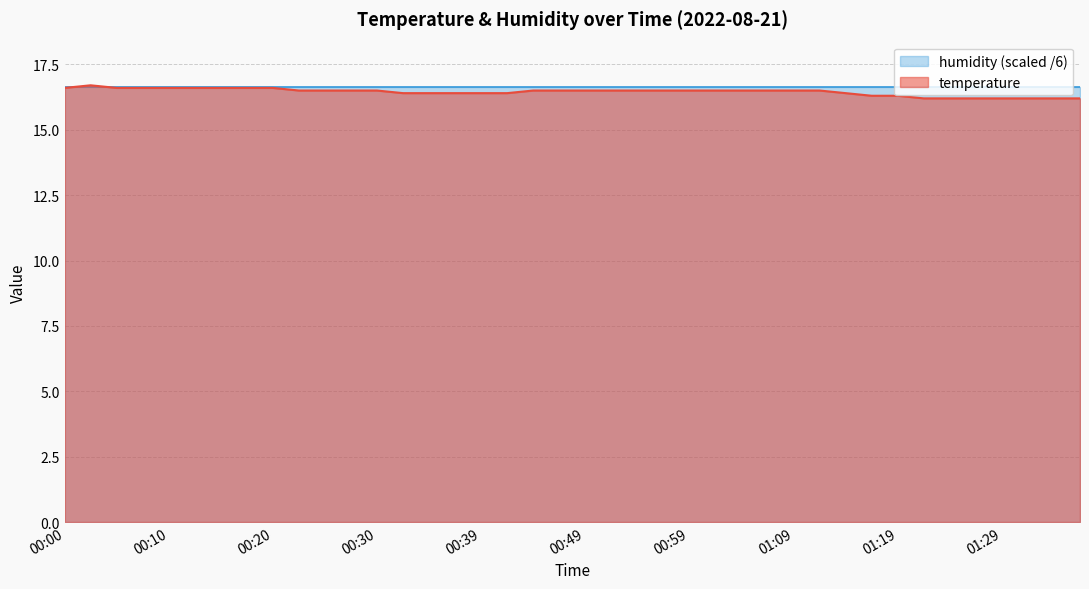

Which has a higher value, 01:21 or 00:17?

00:17